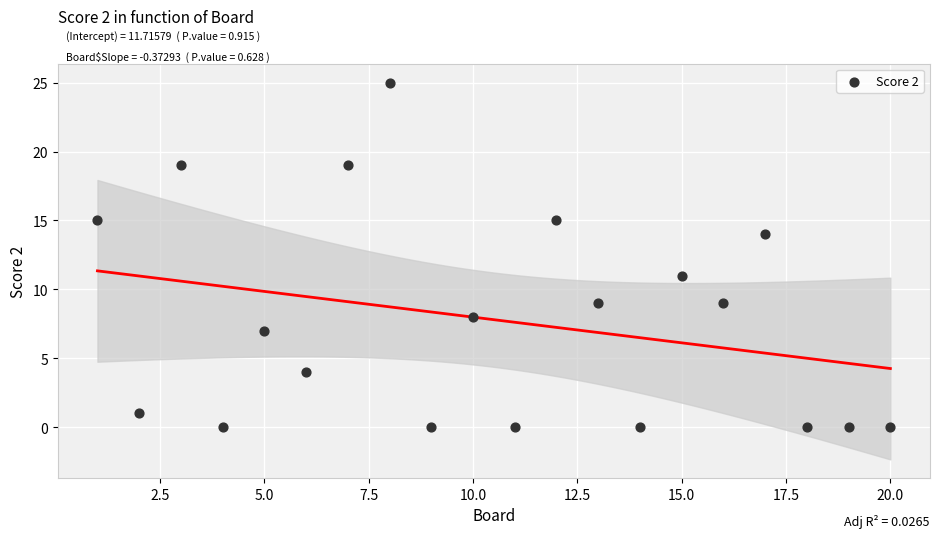

What is the range of Y values (max minus min)?

25